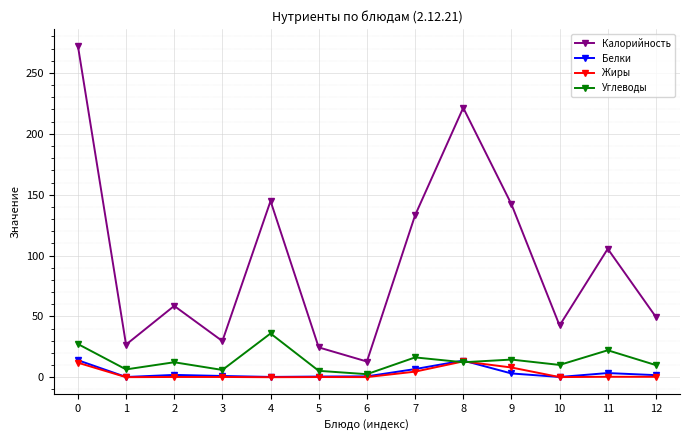

What is the maximum value shown in the chart?

272.5